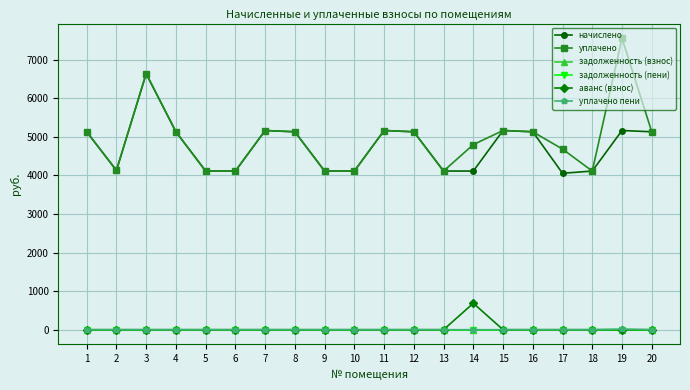

How many lines are shown in the chart?

6